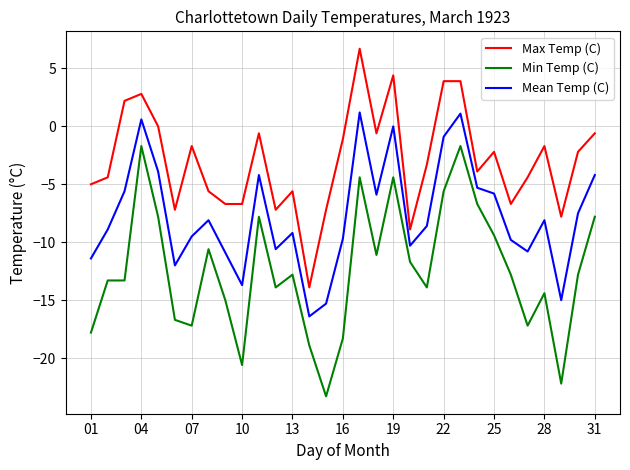

List the series in order of their overall mean, lowest first.

Min Temp (C), Mean Temp (C), Max Temp (C)